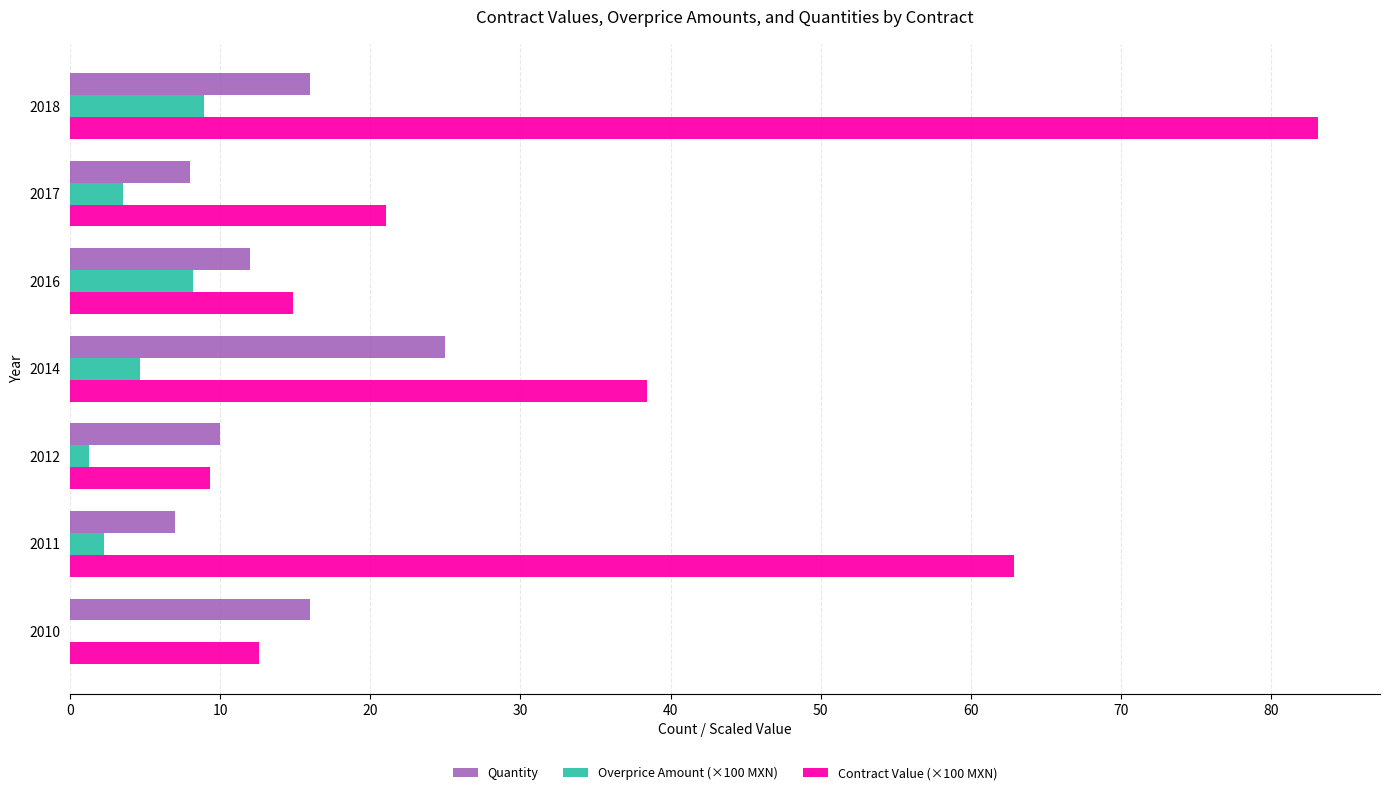

True or false: Quantity has a value of 10.0 at 2012.

True